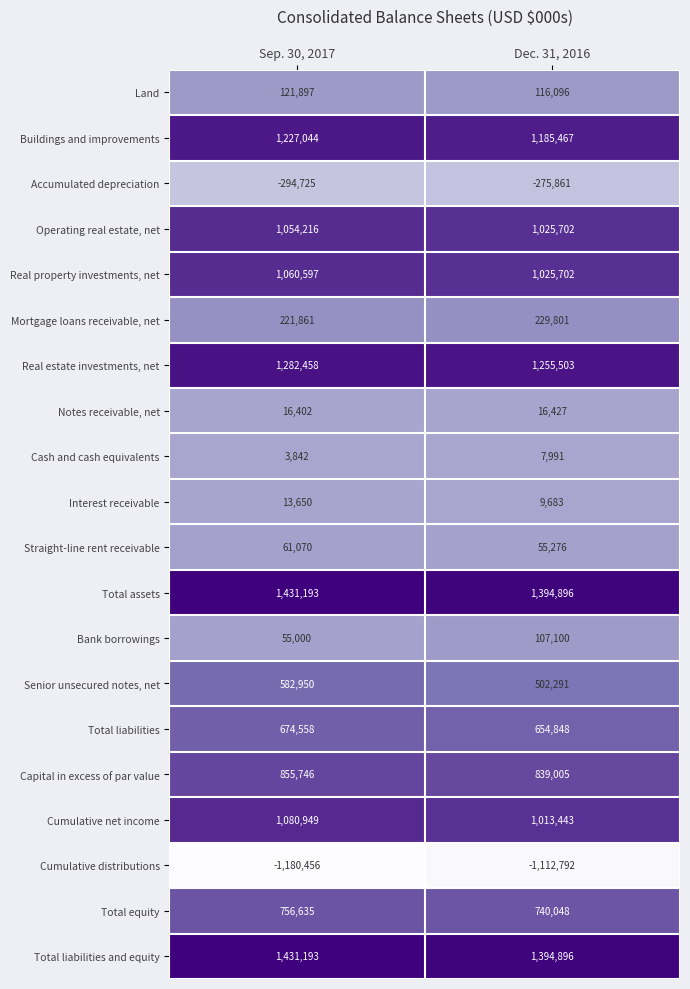

What is the smallest value displayed?

-1180456